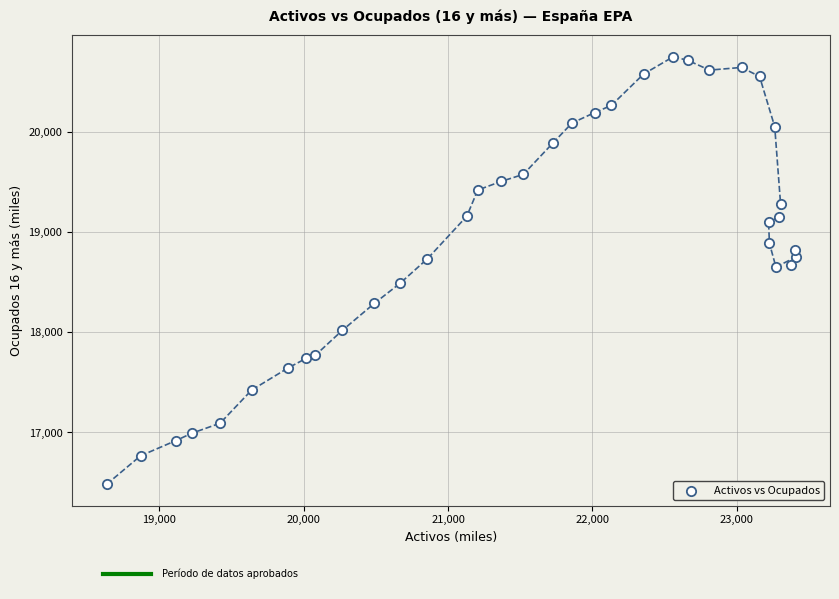

What is the range of X values (max minus min)?

4771.3